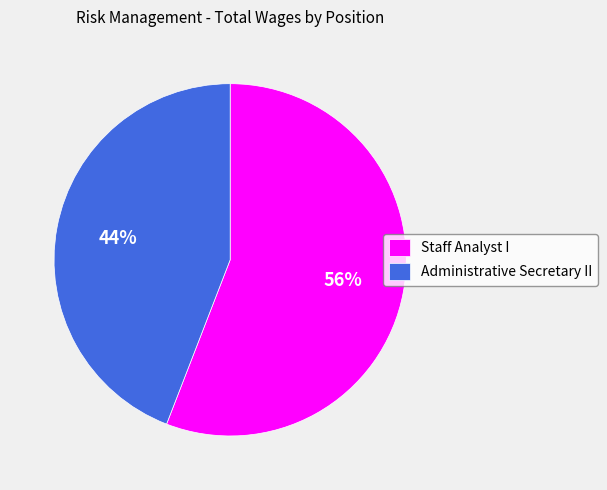

What is the largest slice in the pie chart?

Staff Analyst I